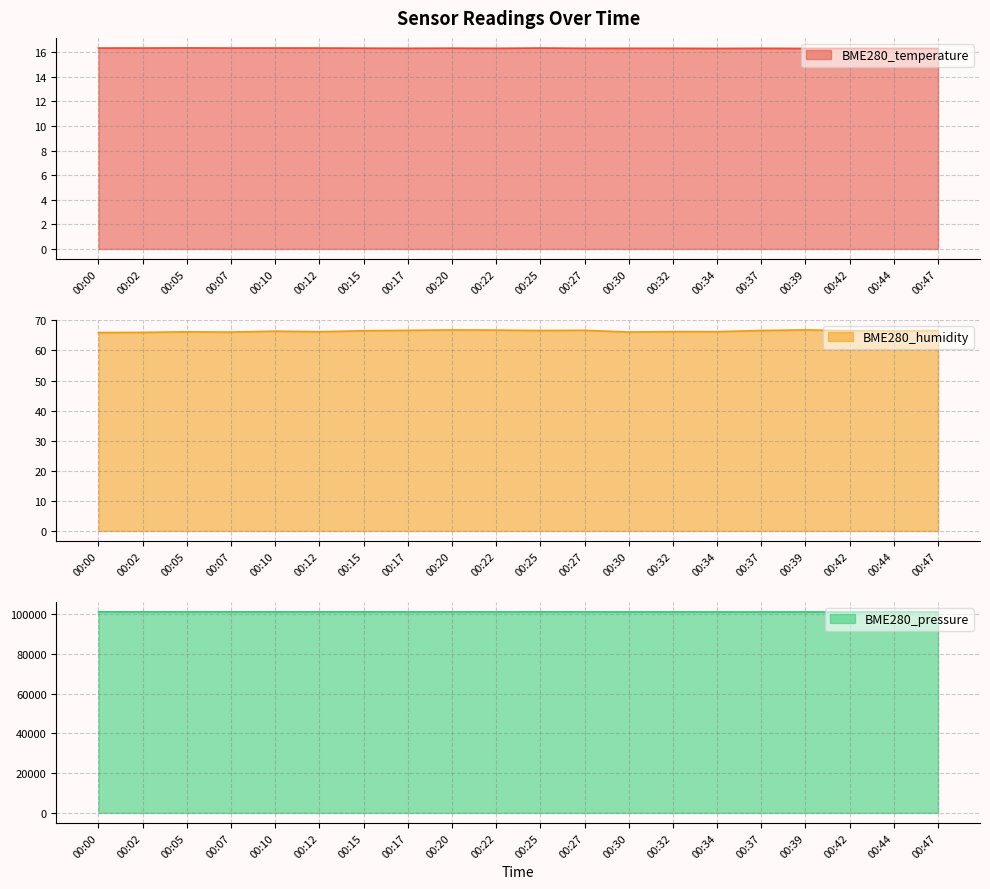

Reading left to right, list all the values displayed in this chart.

BME280_temperature: 16.3	16.3	16.4	16.3	16.3	16.3	16.3	16.3	16.3	16.3	16.3	16.3	16.3	16.3	16.3	16.3	16.3	16.3	16.3	16.3
BME280_humidity: 65.9	66.0	66.2	66.1	66.4	66.2	66.5	66.7	66.8	66.8	66.6	66.7	66.1	66.3	66.2	66.6	66.8	66.6	66.4	66.6
BME280_pressure: 101095.5	101090.0	101094.3	101093.5	101099.0	101101.0	101094.6	101087.5	101088.3	101087.5	101095.5	101081.2	101075.7	101075.7	101069.4	101067.5	101068.6	101058.4	101063.1	101052.1